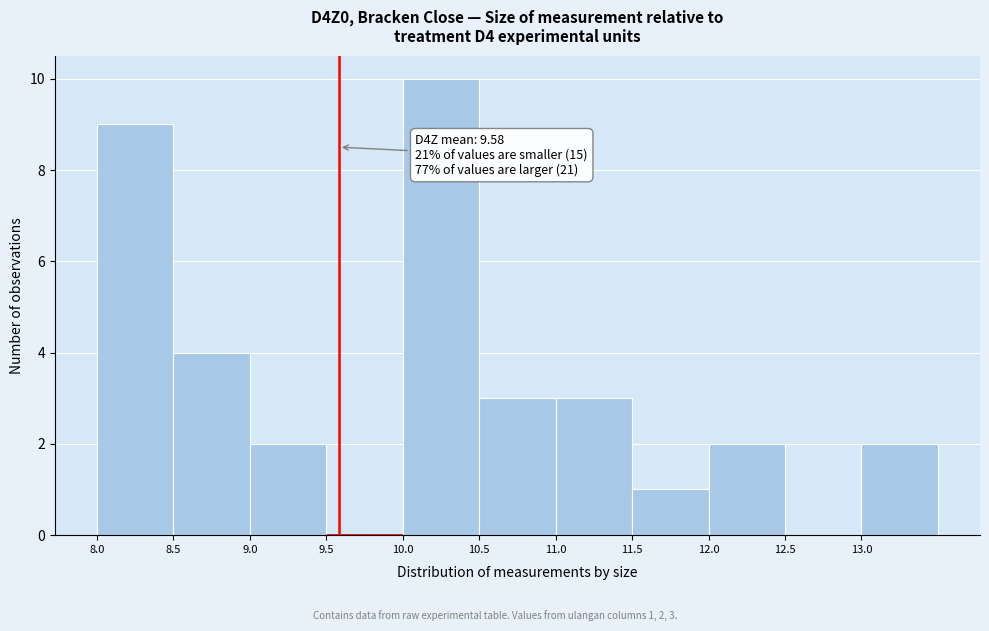

Which range on the x-axis has the tallest bar?

10.0 to 10.5